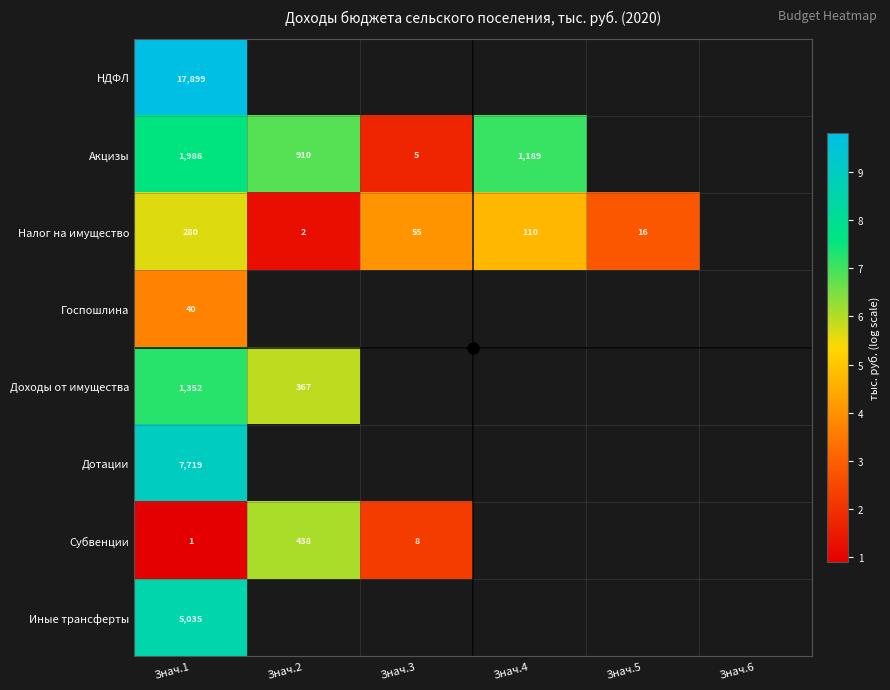

At Знач.1, list the series in order from largest to smallest.

НДФЛ, Дотации, Иные трансферты, Акцизы, Доходы от имущества, Налог на имущество, Госпошлина, Субвенции